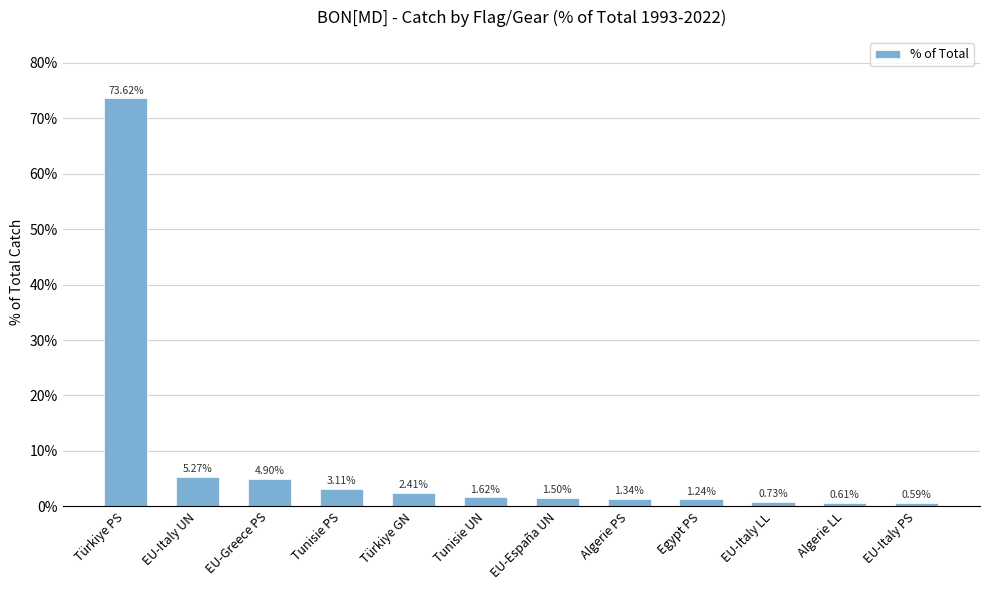

Is it true that the value at EU-Greece PS is 8.0?

False